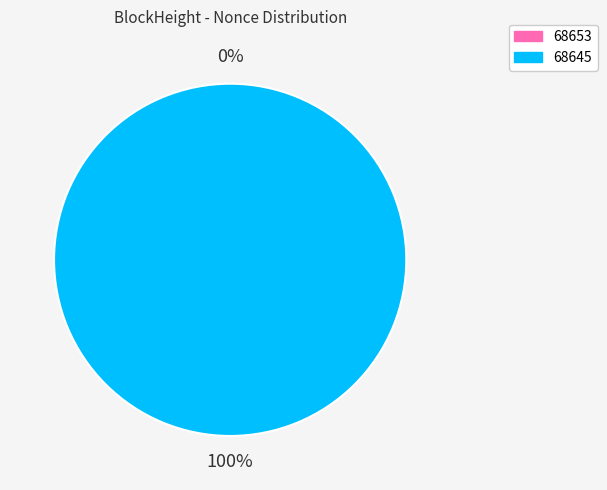

Combined, what portion of the pie is 68645 and 68653?

100.0%